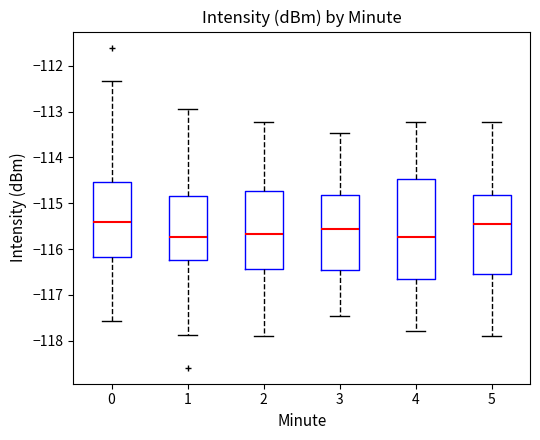

Reading left to right, transcribe this box plot: for each box, give where its median line is, the range the box spans, and where its two whiskers end, as read against the y-axis. The values are not printed on the chart, so give them approximately, as read against the axis.

0: median -115.4, box -116.2 to -114.5, whiskers -117.6 to -112.3
1: median -115.7, box -116.2 to -114.8, whiskers -117.9 to -113.0
2: median -115.7, box -116.4 to -114.7, whiskers -117.9 to -113.2
3: median -115.6, box -116.5 to -114.8, whiskers -117.5 to -113.5
4: median -115.7, box -116.7 to -114.5, whiskers -117.8 to -113.2
5: median -115.5, box -116.5 to -114.8, whiskers -117.9 to -113.2